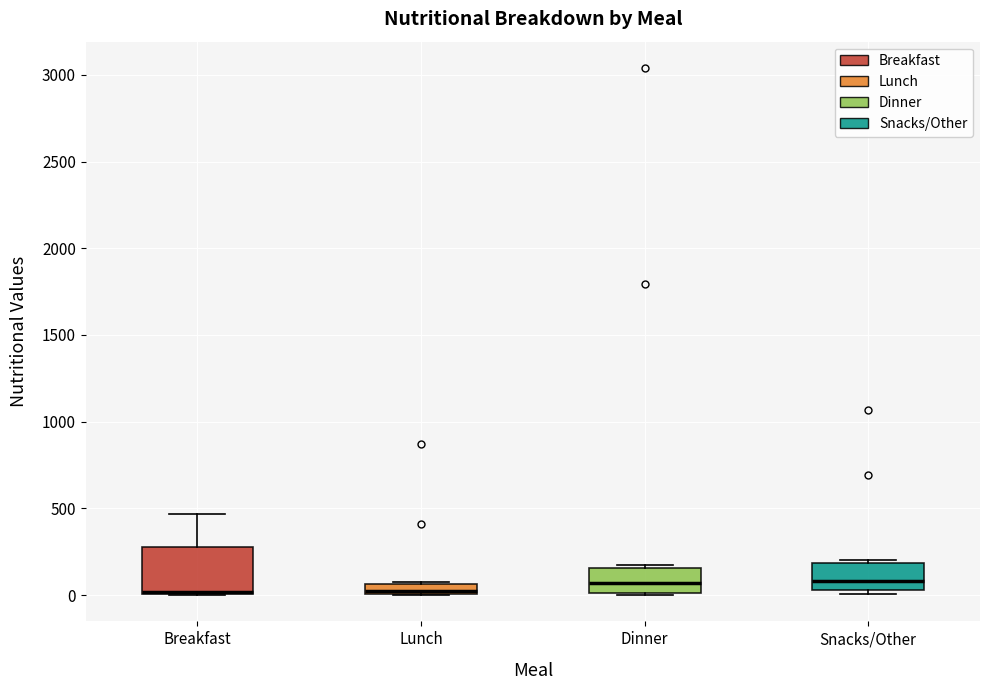

Which box is the tallest, from its lower edge to its upper edge?

Breakfast